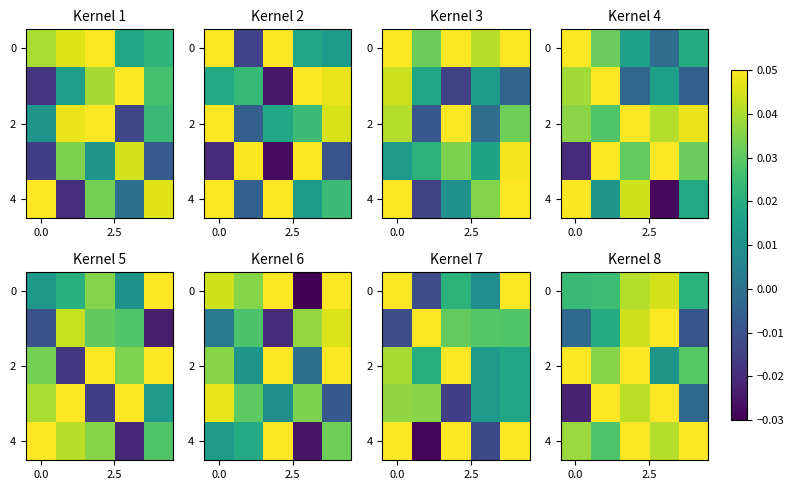

What is the difference between the maximum and minimum values in the 2 series?

0.1